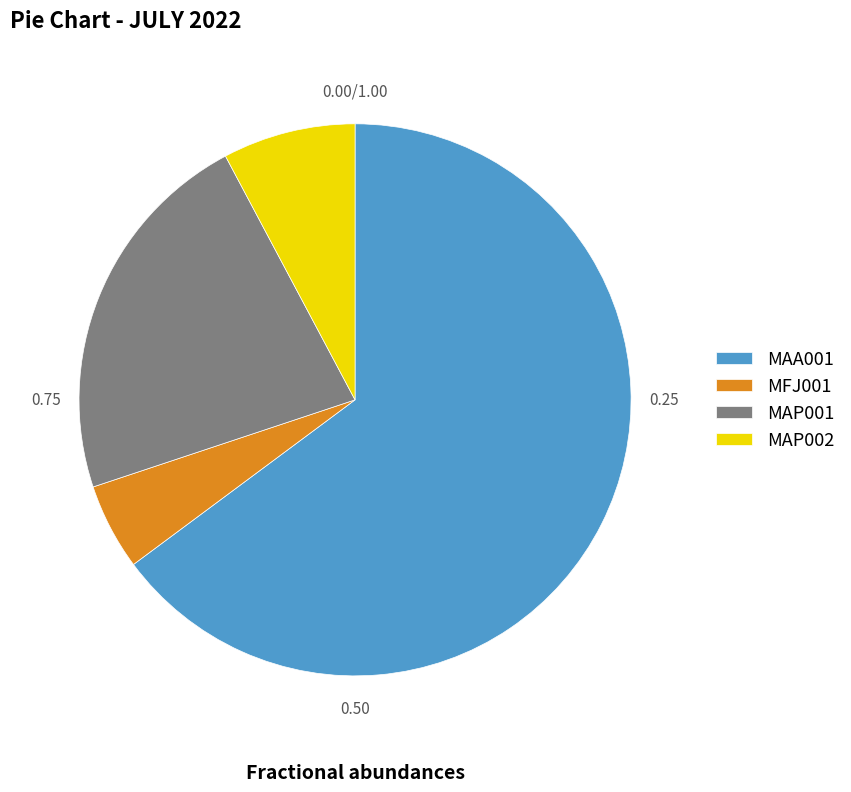

How many segments does this pie chart have?

4